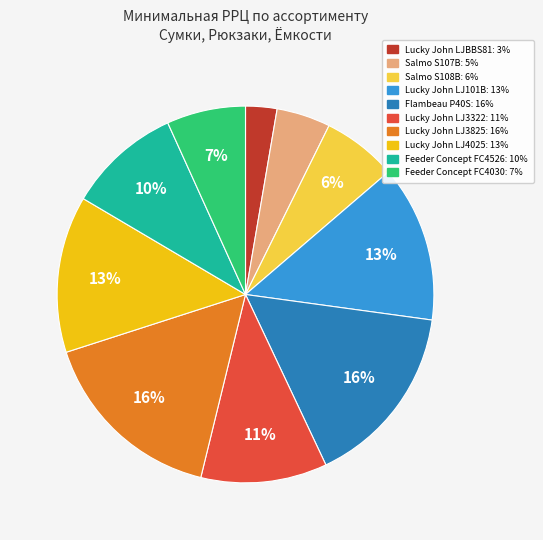

To the nearest percent, what is the combined percentage of Lucky John LJ101B and Lucky John LJ3322?

24%